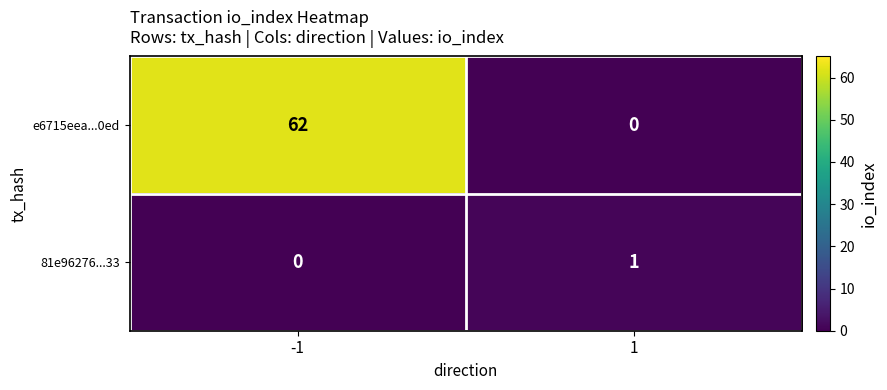

Between -1 and 1, which series saw the biggest shift?

e6715eea...0ed